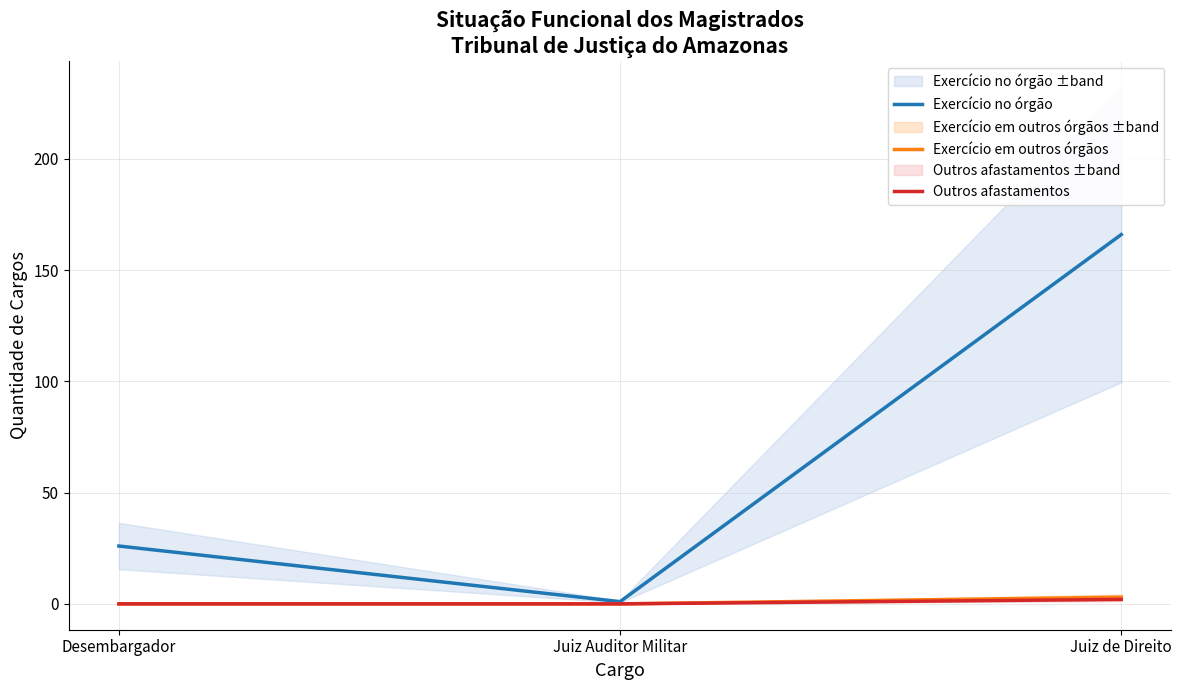

What are all the series names shown in the legend?

Exercício no órgão, Exercício em outros órgãos, Outros afastamentos